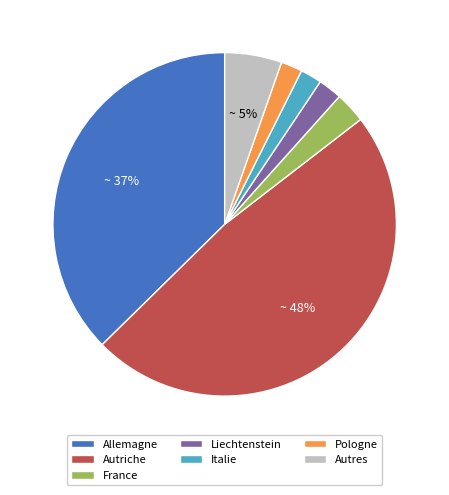

Between Allemagne and France, which is larger?

Allemagne